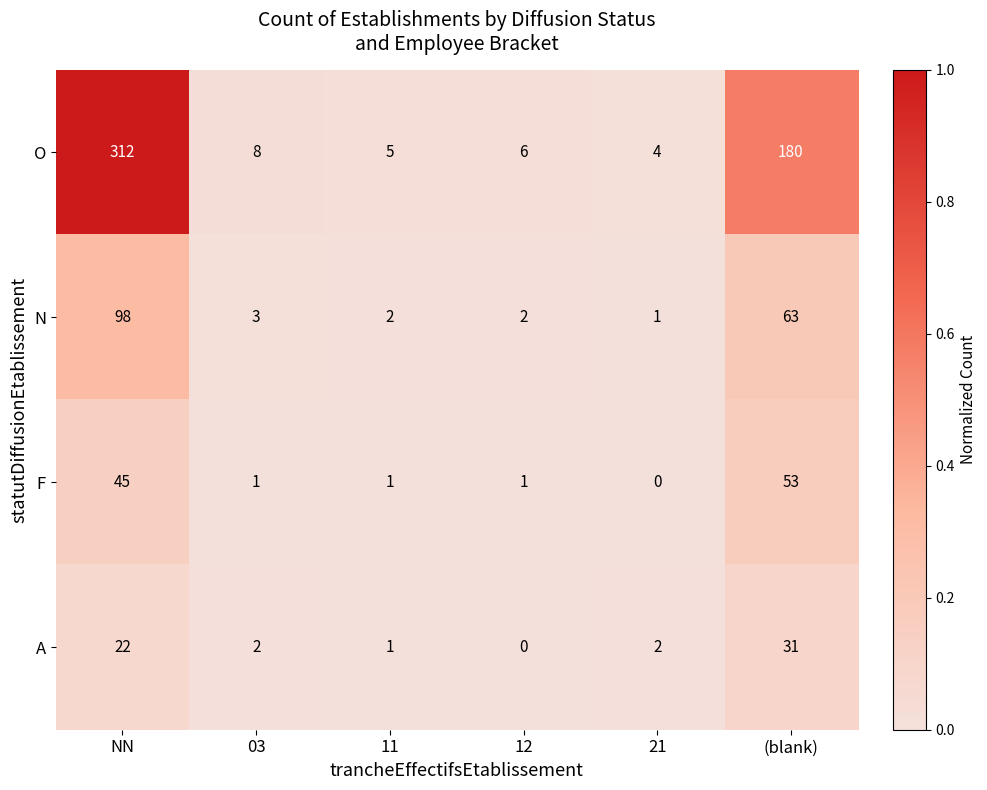

Rank the series by their maximum value, from lowest to highest.

A, F, N, O